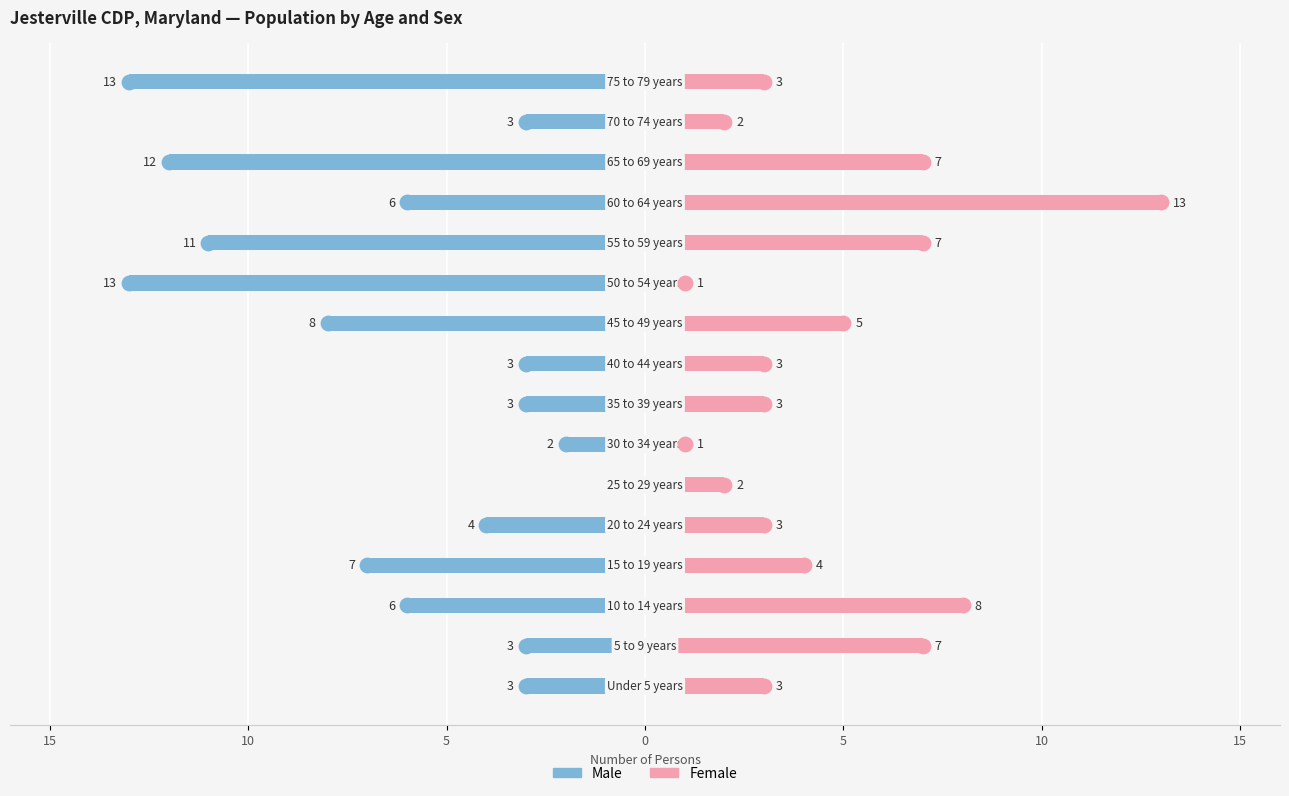

Does the chart contain any negative values?

Yes